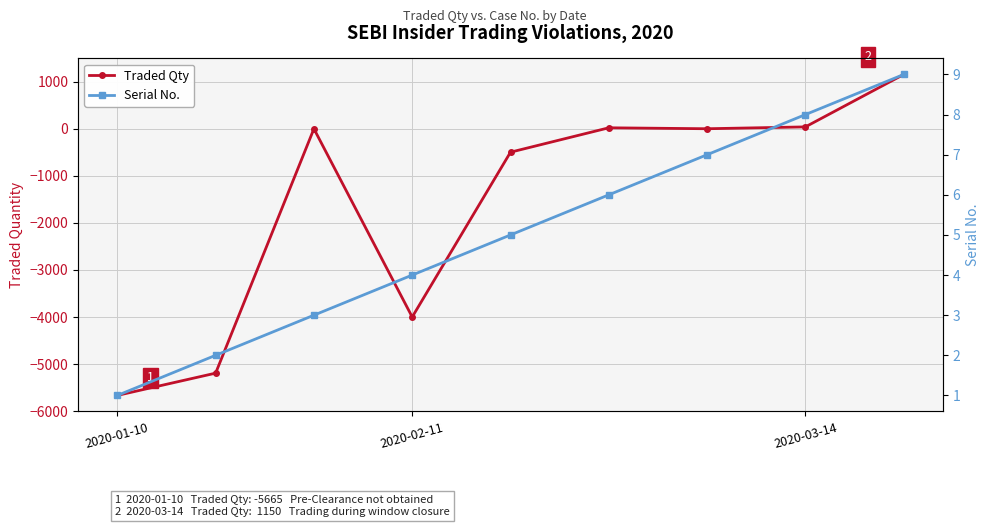

What are all the series names shown in the legend?

Traded Qty, Serial No.